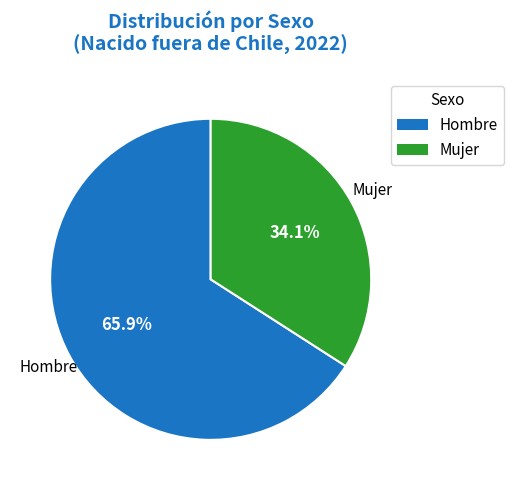

To the nearest percent, what portion does Hombre represent?

66%